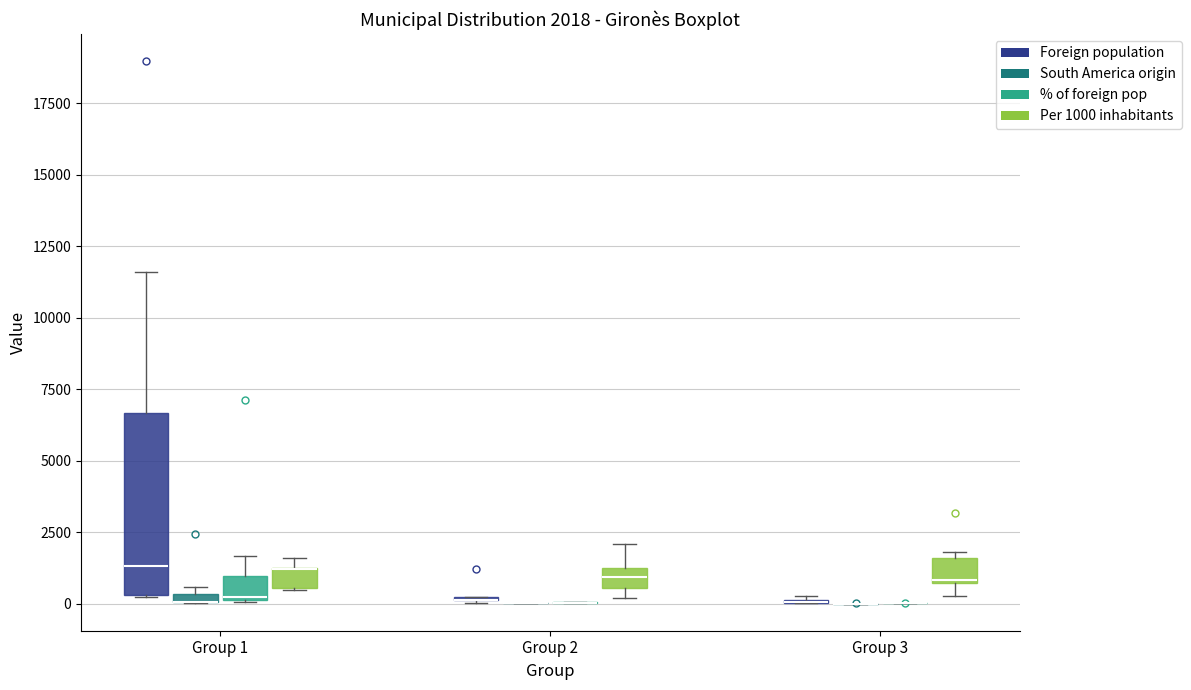

Which box is the tallest, from its lower edge to its upper edge?

Group 1 (Foreign population)